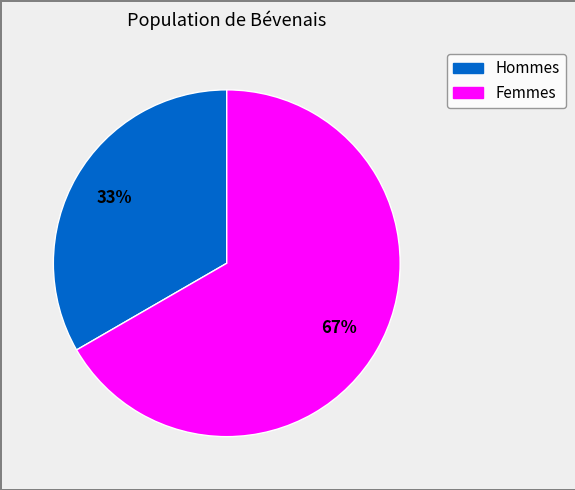

To the nearest percent, what is the average slice percentage?

50%